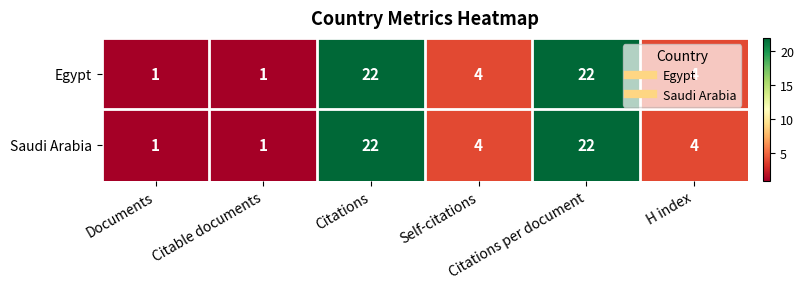

What is the average value of the Egypt series?

9